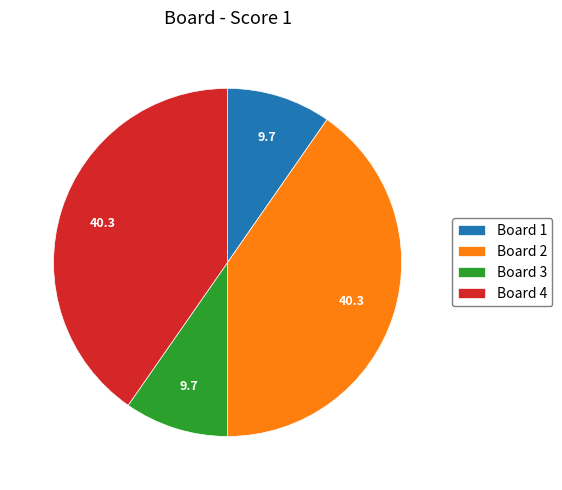

Is there any slice that represents more than half of the pie?

No